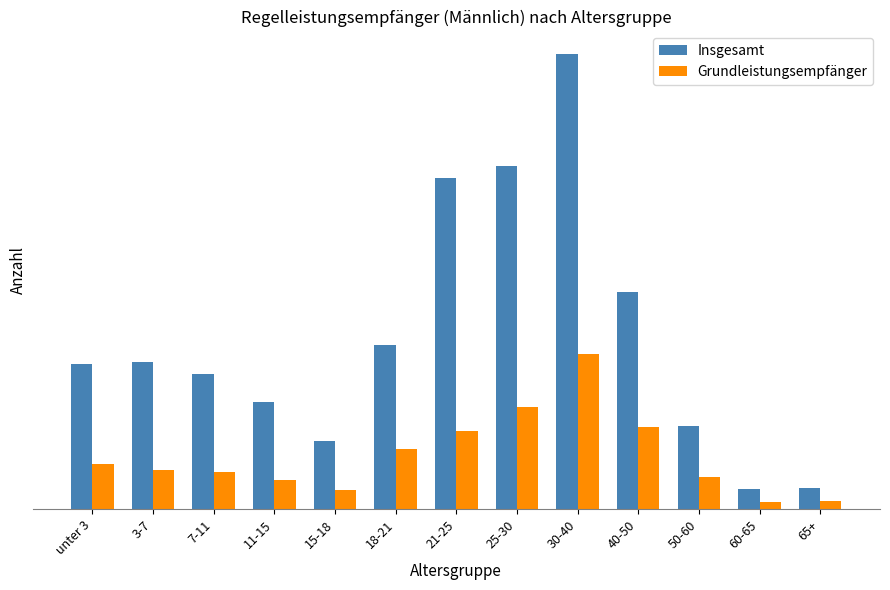

Reading right to left, extract all data points from this chart.

Insgesamt: 65+=150	60-65=141	50-60=584	40-50=1530	30-40=3199	25-30=2417	21-25=2332	18-21=1156	15-18=478	11-15=756	7-11=949	3-7=1036	unter 3=1021
Grundleistungsempfänger: 65+=60	60-65=51	50-60=226	40-50=577	30-40=1095	25-30=717	21-25=549	18-21=426	15-18=138	11-15=209	7-11=260	3-7=277	unter 3=320